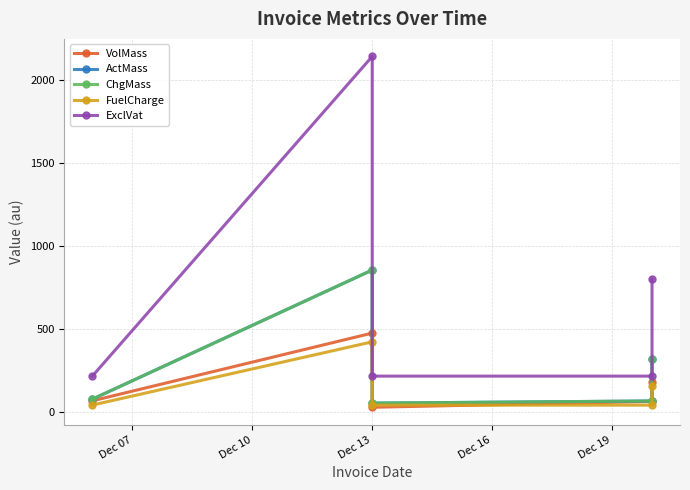

True or false: FuelCharge and ChgMass intersect in this chart.

False